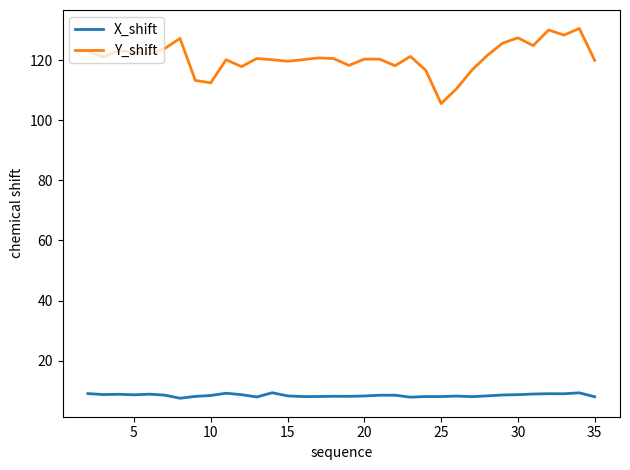

What is the lowest value of the X_shift series?

7.5